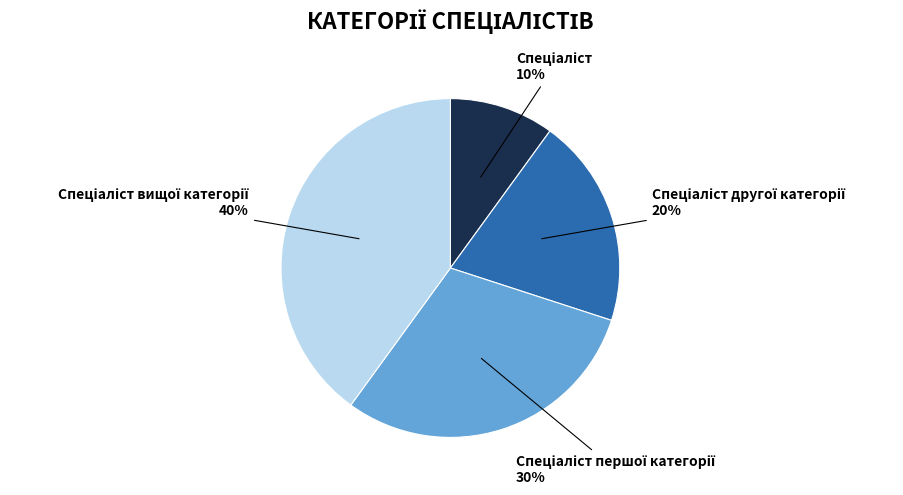

Is there a majority slice in this chart?

No